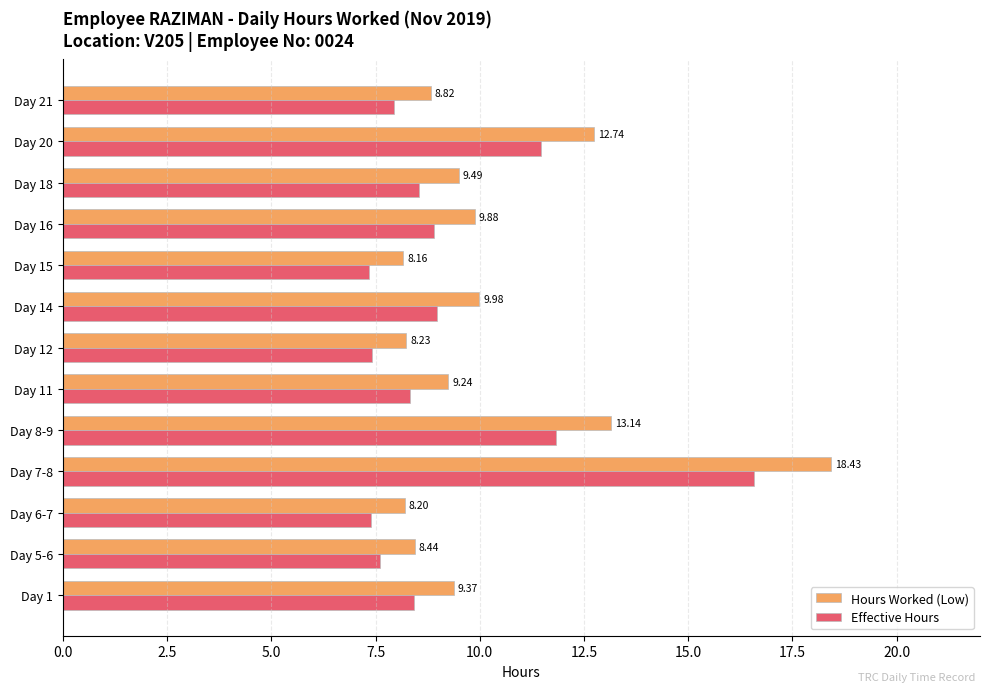

What is the spread (max minus min) of values at Day 6-7?

0.8